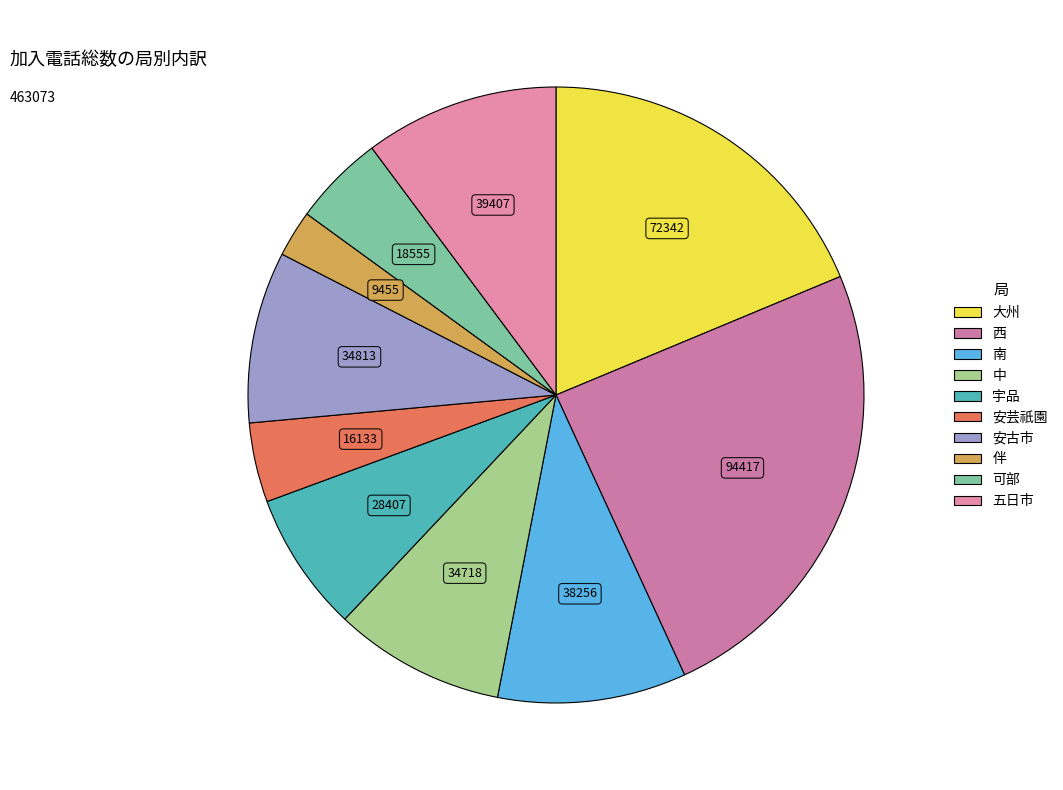

Is there a majority slice in this chart?

No